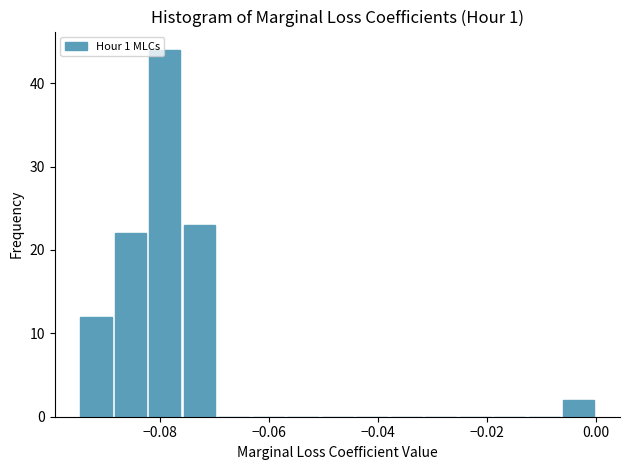

Around what value on the x-axis is the tallest bar? Give the approximate position of its centre, as read against the axis.

-0.080